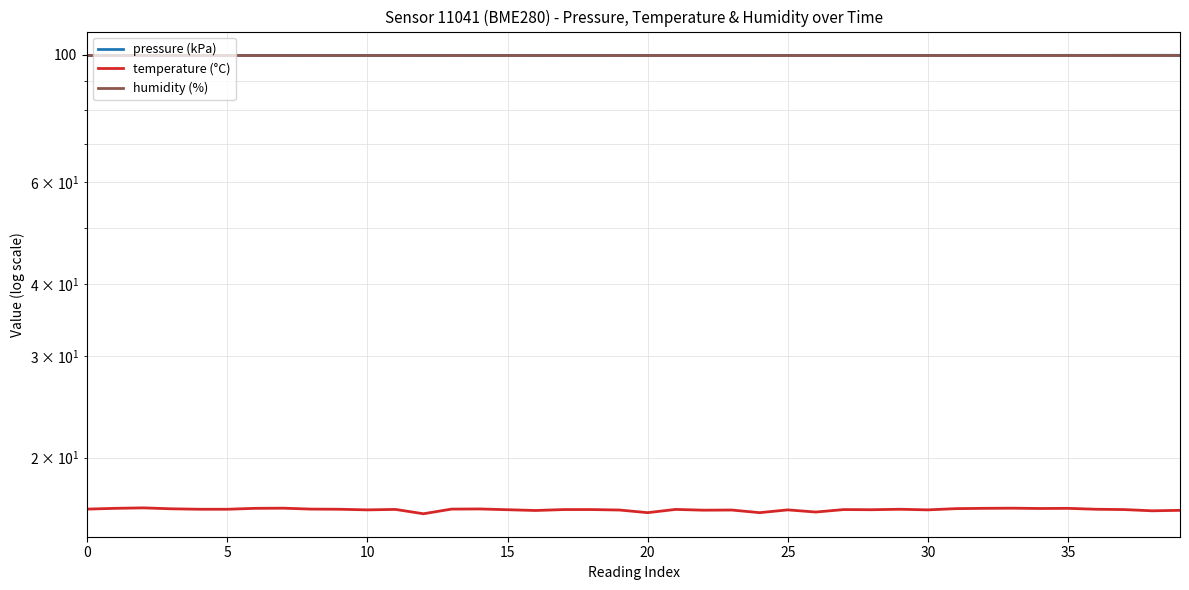

Where is the first local maximum for pressure (kPa)?

5